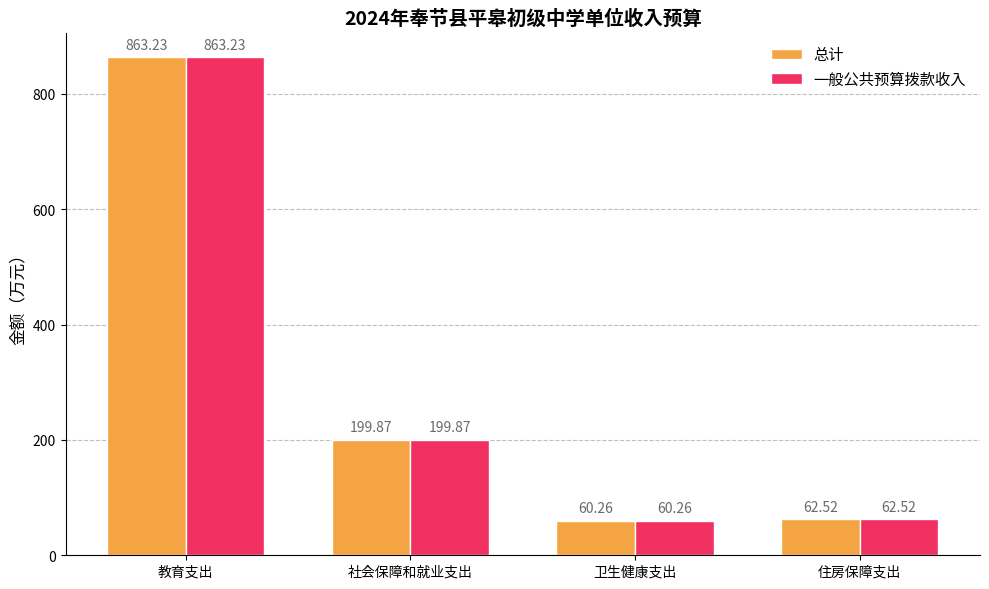

Which category has the highest value across all series?

教育支出